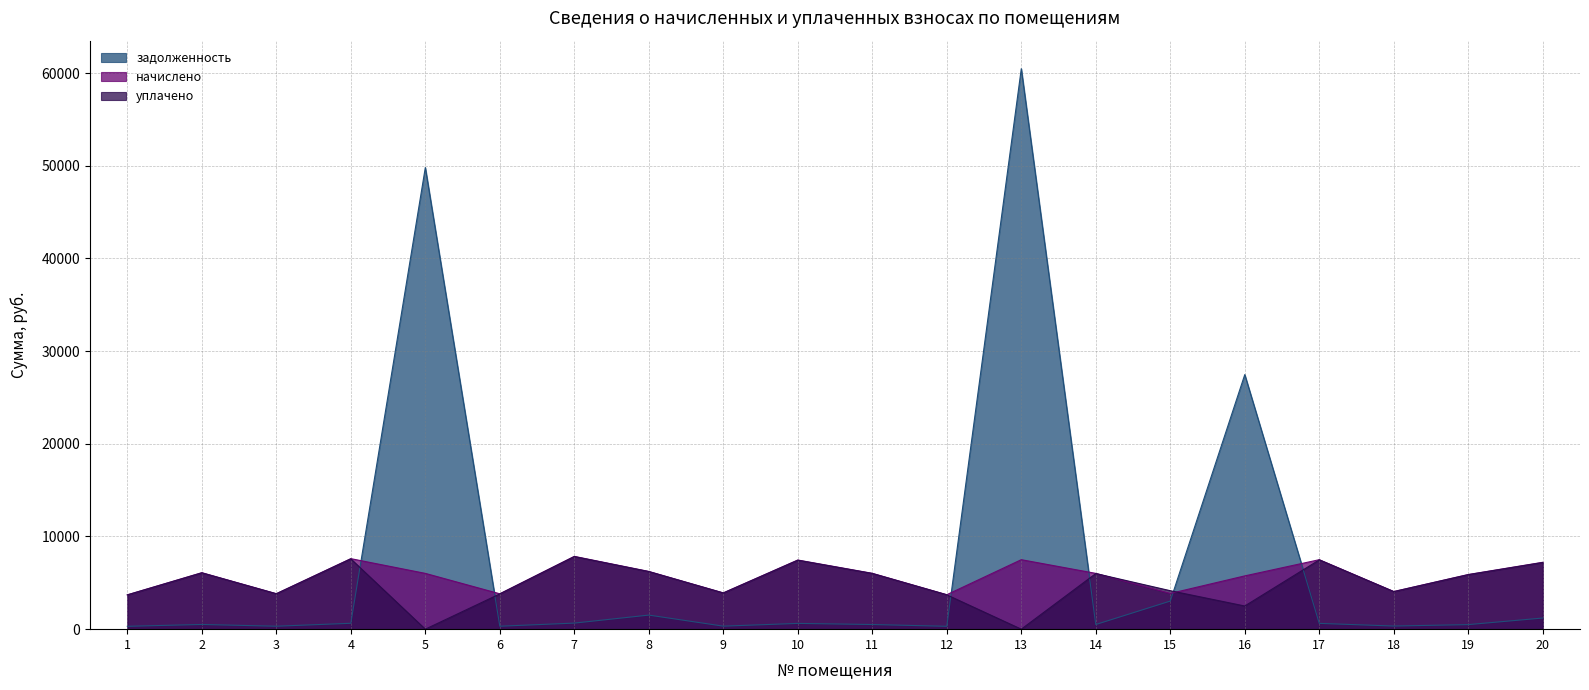

What is the value of the начислено point at the 5th from the left?

6020.5